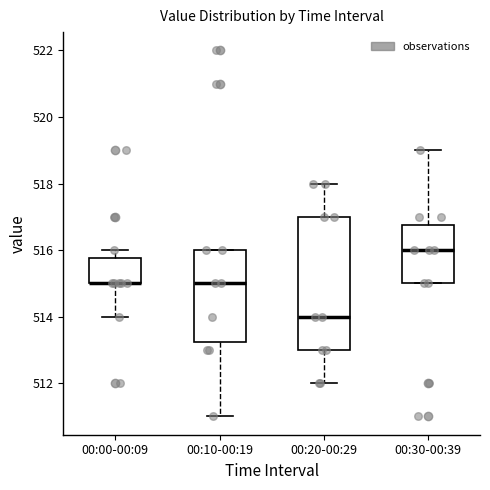

Reading left to right, transcribe this box plot: for each box, give where its median line is, the range the box spans, and where its two whiskers end, as read against the y-axis. The values are not printed on the chart, so give them approximately, as read against the axis.

00:00-00:09: median 515.0 (drawn on the box's lower edge), box 515.0 to 515.8, whiskers 514.0 to 516.0
00:10-00:19: median 515.0, box 513.2 to 516.0, whiskers 511.0 to 516.0
00:20-00:29: median 514.0, box 513.0 to 517.0, whiskers 512.0 to 518.0
00:30-00:39: median 516.0, box 515.0 to 516.8, whiskers 515.0 to 519.0